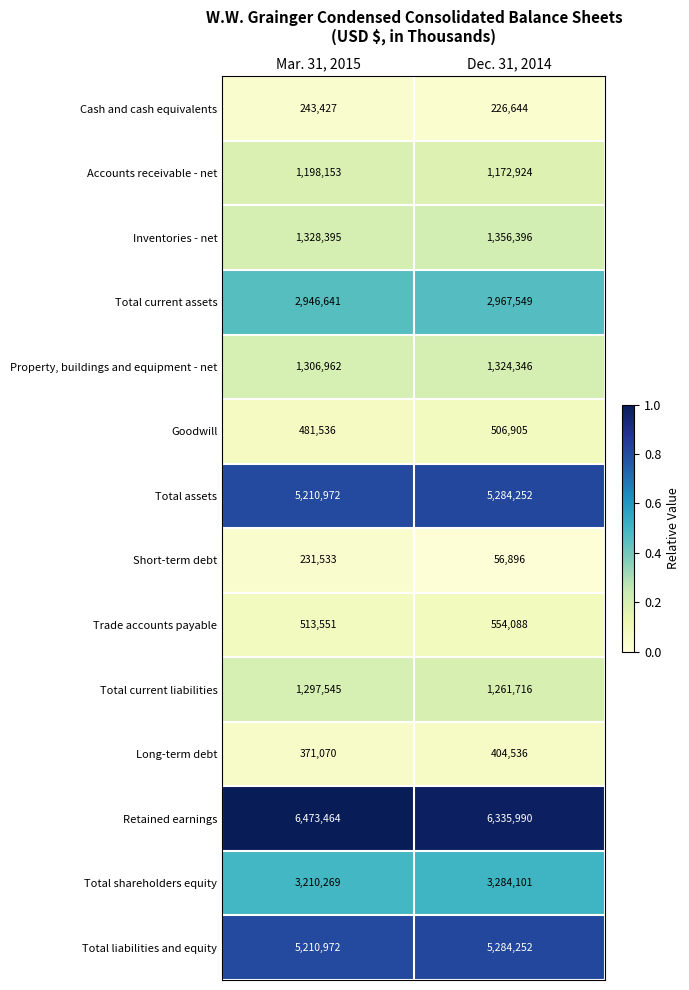

At which category is the sum across all series the highest?

Mar. 31, 2015